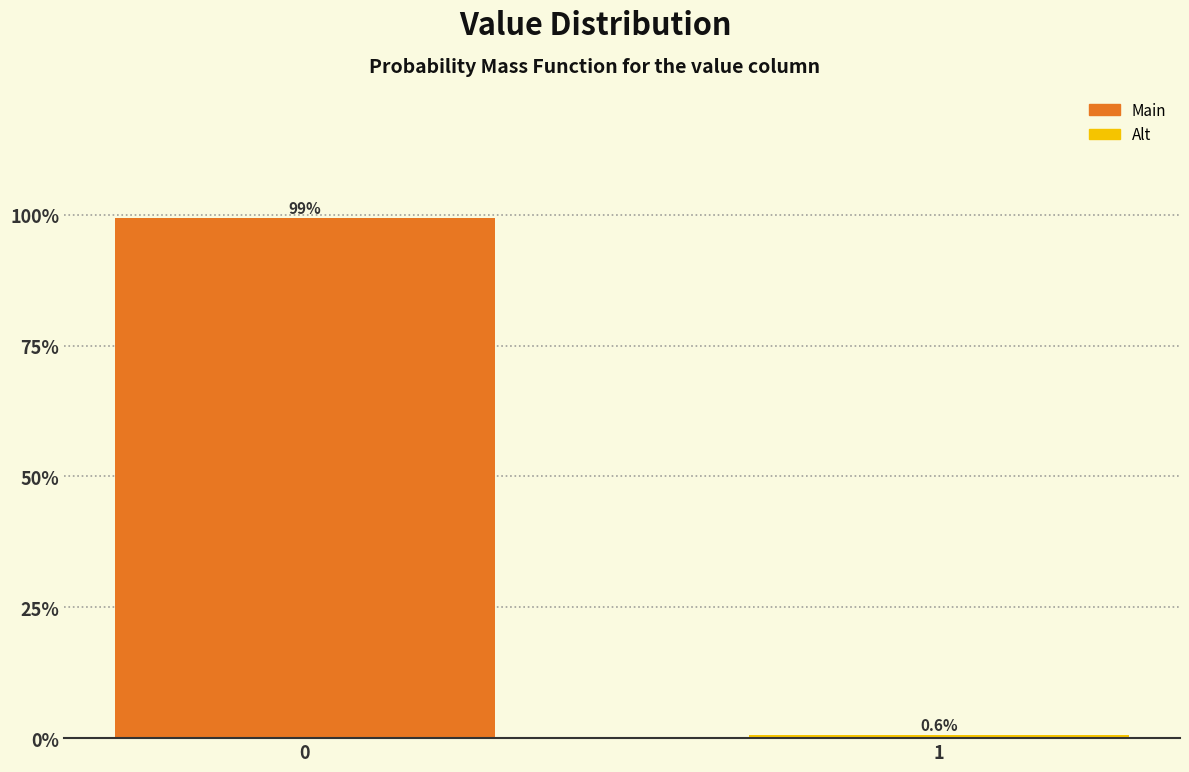

Reading left to right, list all the values displayed in this chart.

0=99.4	1=0.6